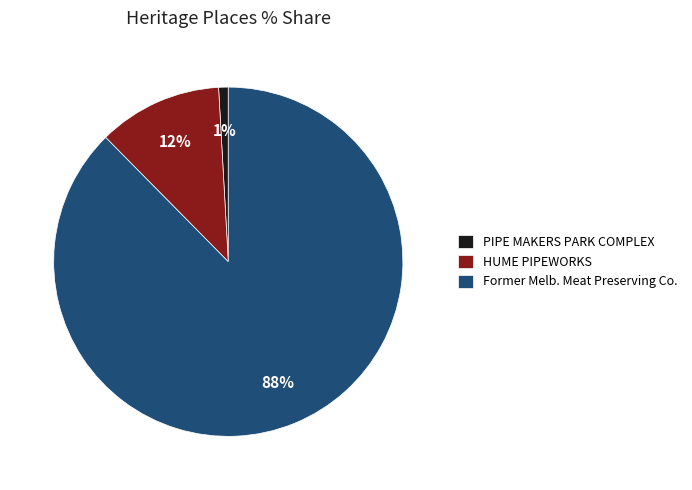

To the nearest percent, what is the average slice percentage?

33%